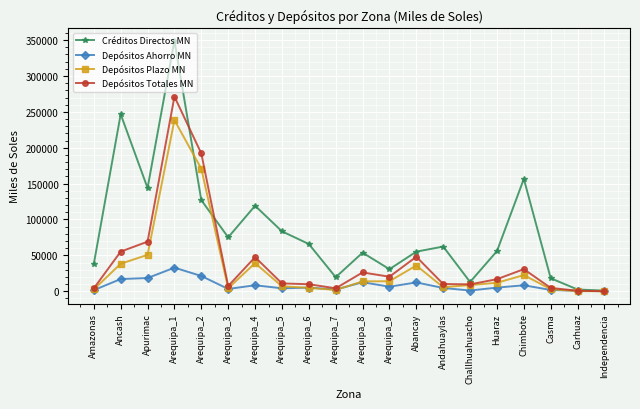

What is the spread (max minus min) of values at Arequipa_9?

24422.1